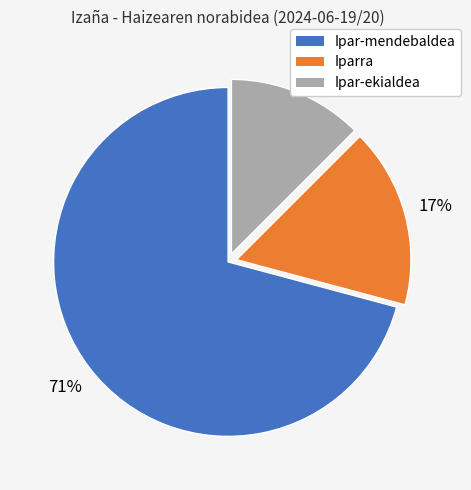

What percentage is the Ipar-mendebaldea slice, to the nearest percent?

71%